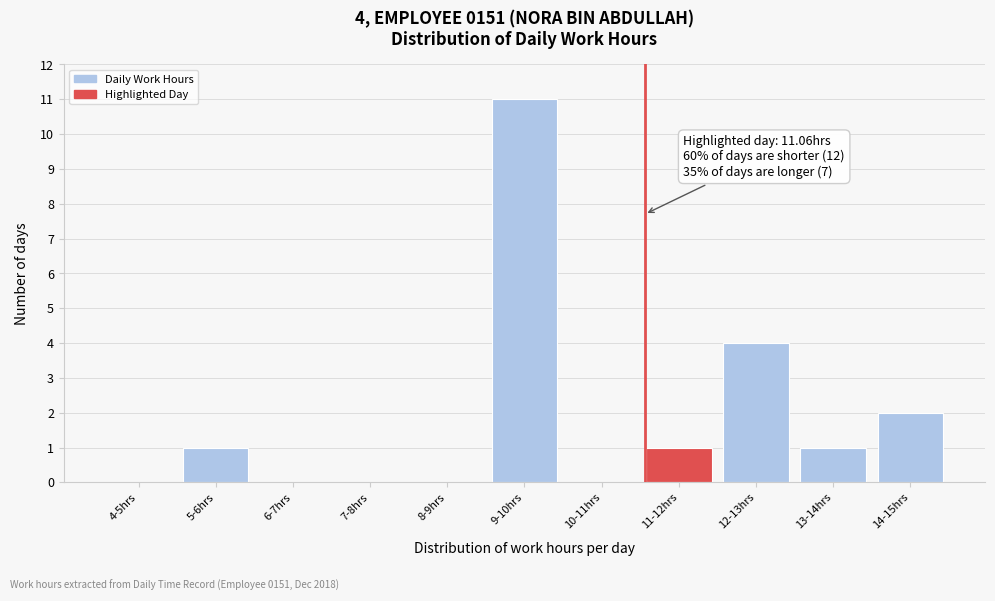

Reading right to left, what are all the values shown in this chart?

14-15hrs=2	13-14hrs=1	12-13hrs=4	11-12hrs=1	10-11hrs=0	9-10hrs=11	8-9hrs=0	7-8hrs=0	6-7hrs=0	5-6hrs=1	4-5hrs=0